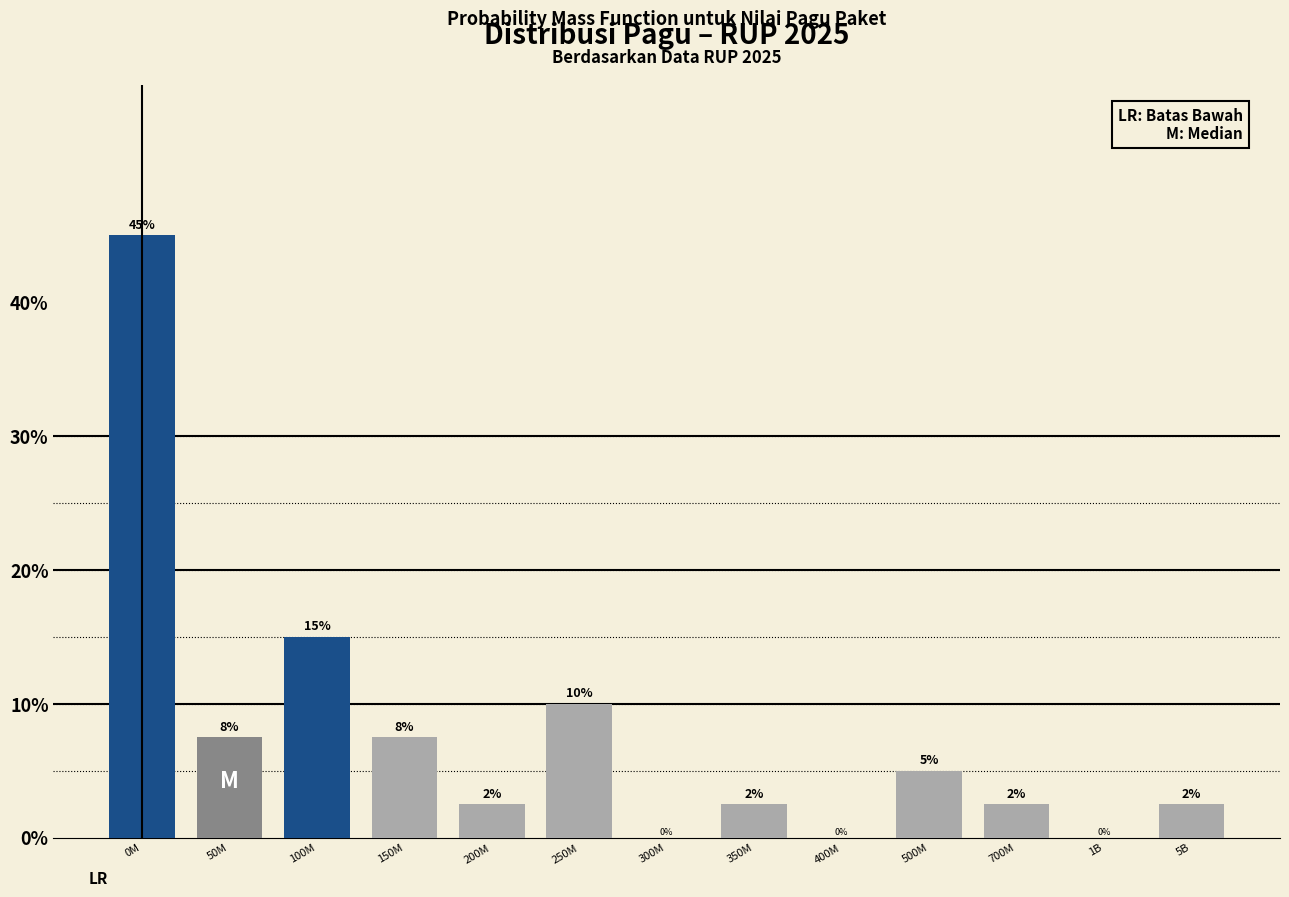

Where does the data first go above 2?

0M